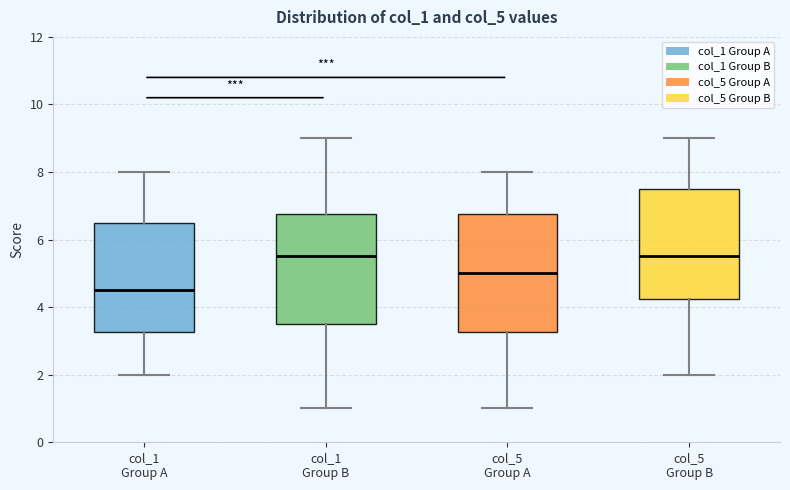

Which box is the tallest, from its lower edge to its upper edge?

col_5 Group A